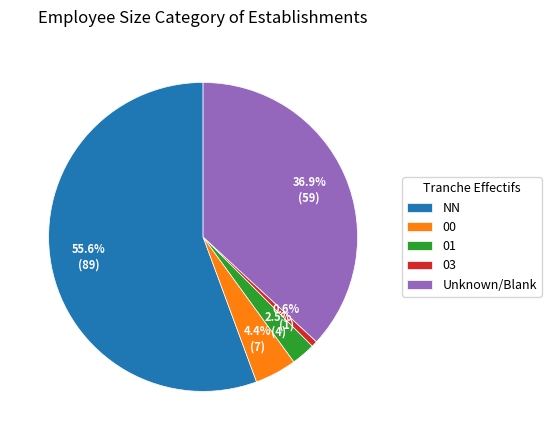

Rank the categories by value from lowest to highest.

03, 01, 00, Unknown/Blank, NN